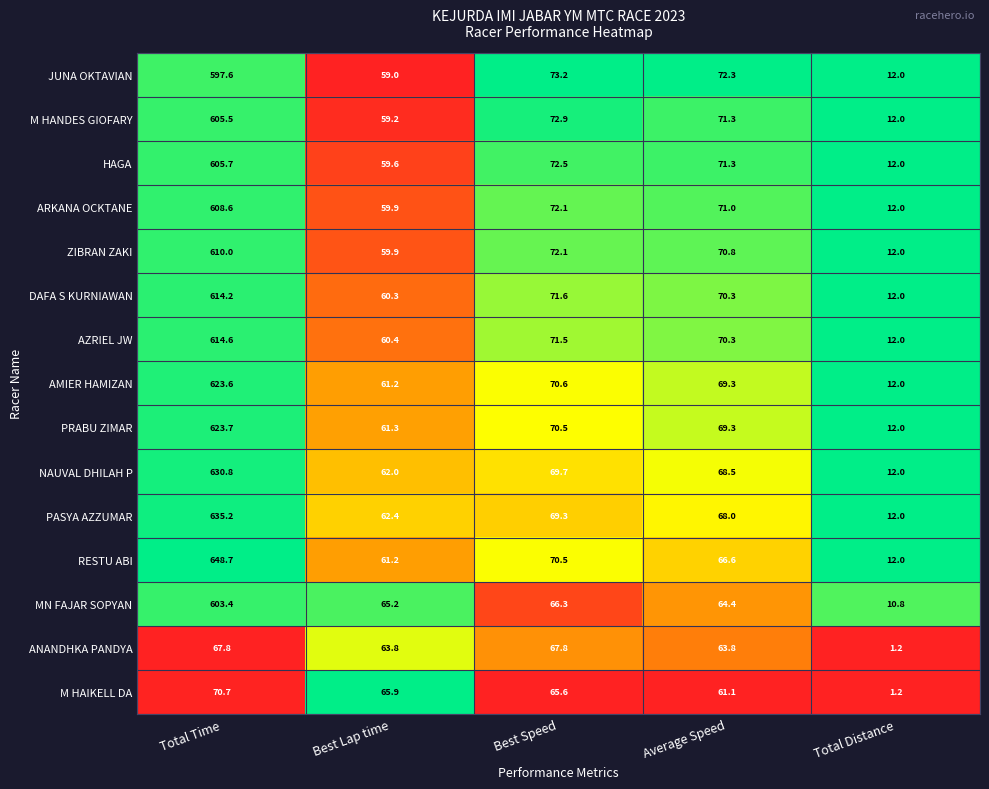

Rank the series by their maximum value, from lowest to highest.

ANANDHKA PANDYA, M HAIKELL DA, JUNA OKTAVIAN, MN FAJAR SOPYAN, M HANDES GIOFARY, HAGA, ARKANA OCKTANE, ZIBRAN ZAKI, DAFA S KURNIAWAN, AZRIEL JW, AMIER HAMIZAN, PRABU ZIMAR, NAUVAL DHILAH P, PASYA AZZUMAR, RESTU ABI